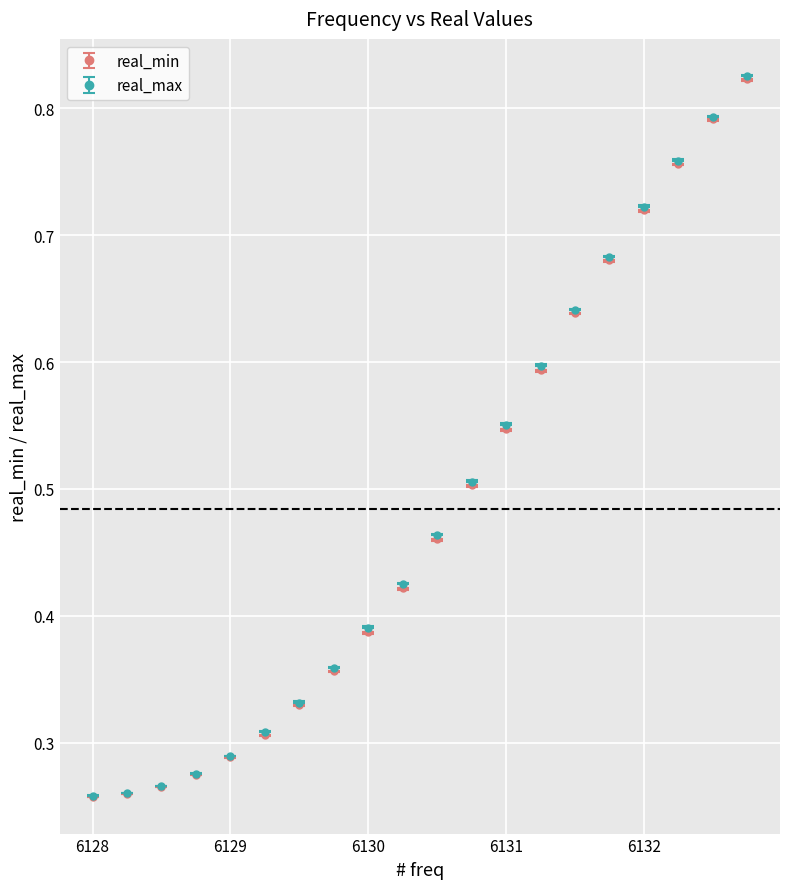

At how many categories does at least one series exceed 0?

20